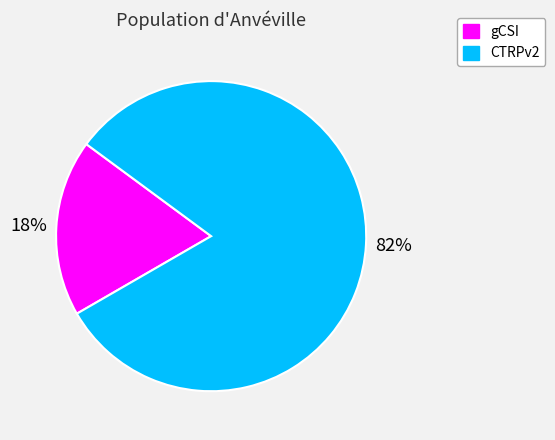

Which category has the smallest portion of the pie?

gCSI